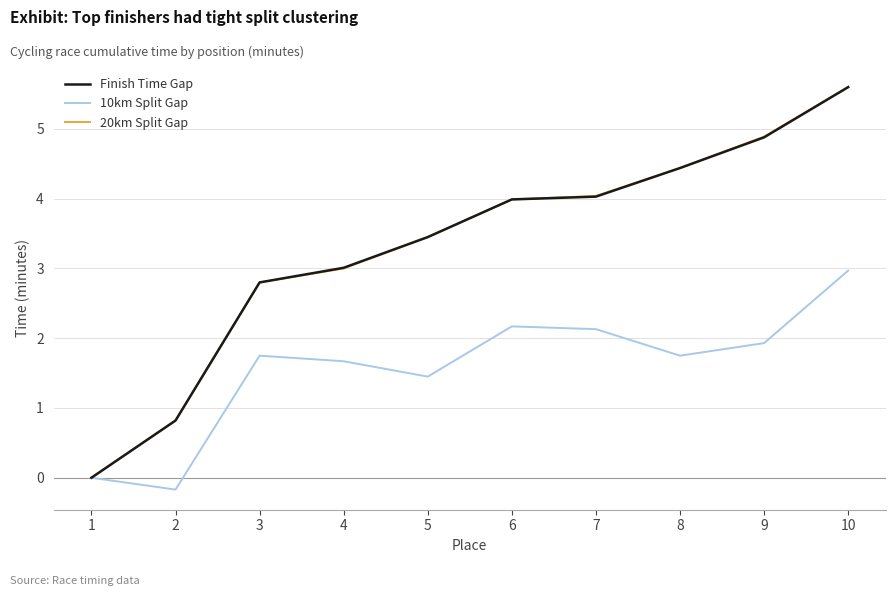

Is the value of 10km Split Gap at 1 greater than the value of Finish Time Gap at 6?

No